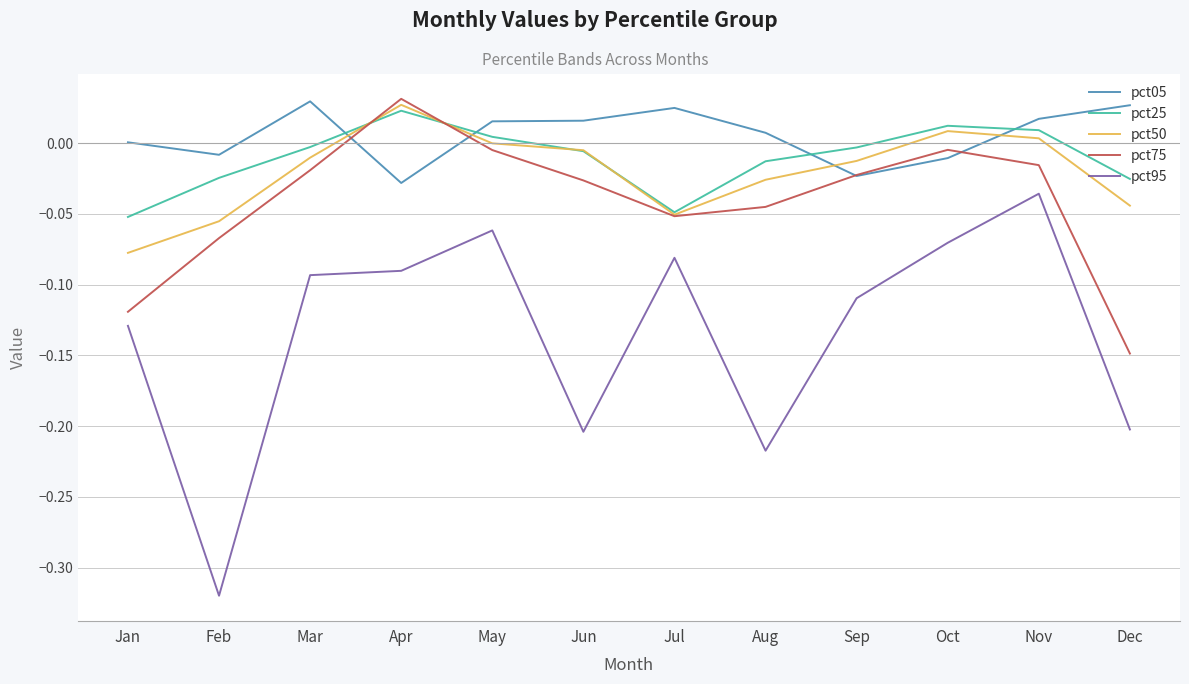

Is the value of pct05 at Jan greater than the value of pct95 at May?

Yes